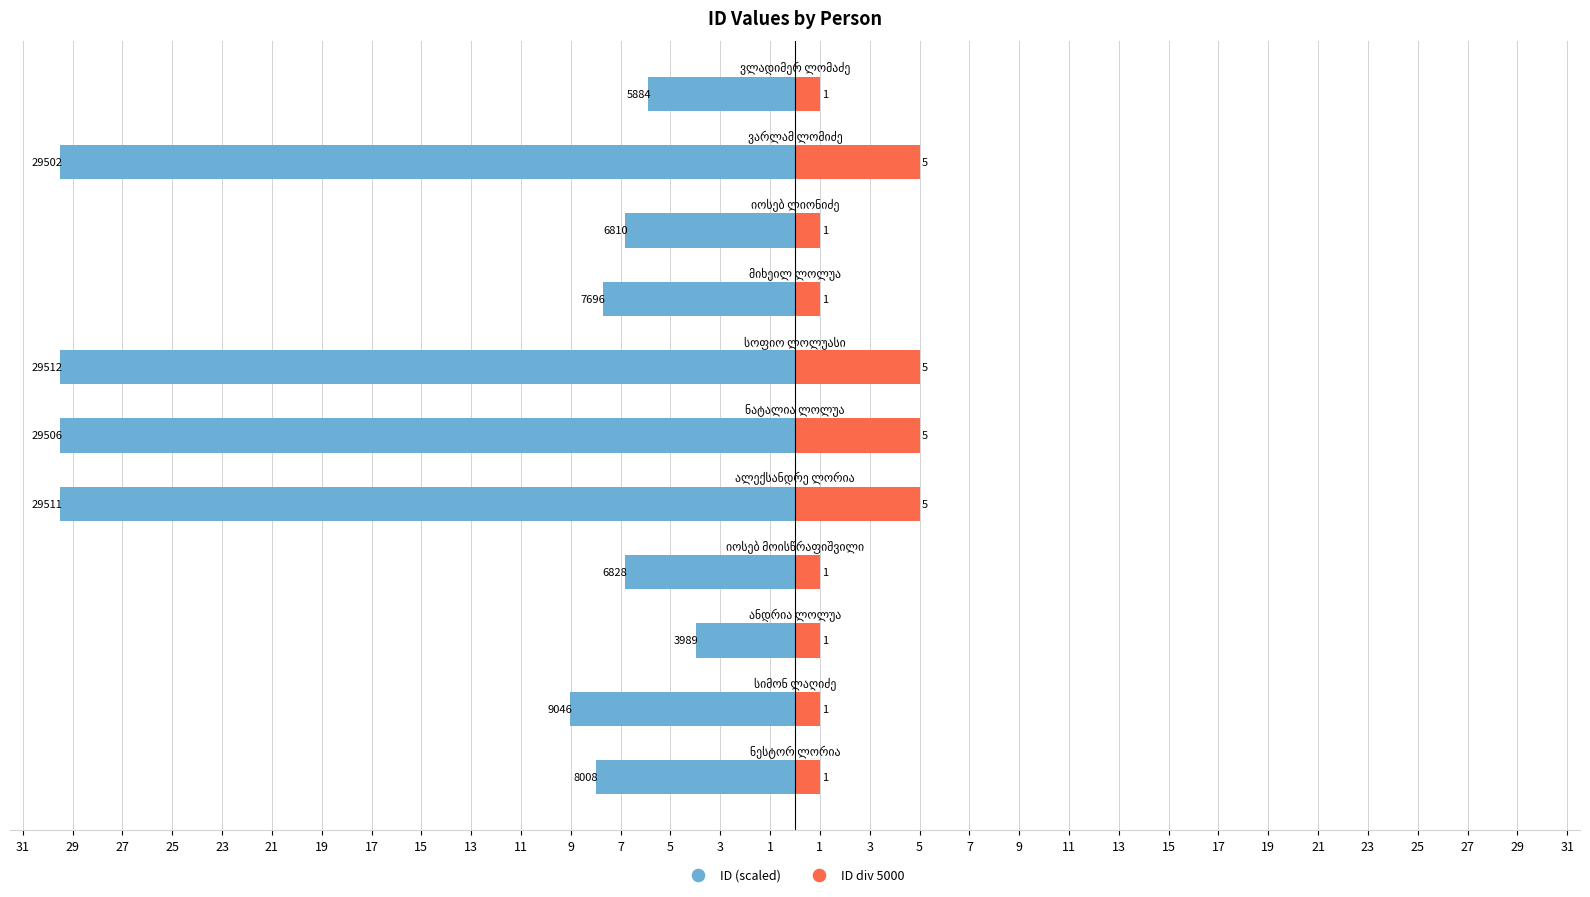

Is the value of ID div 5000 at 29 greater than the value of ID (scaled) at 21?

Yes